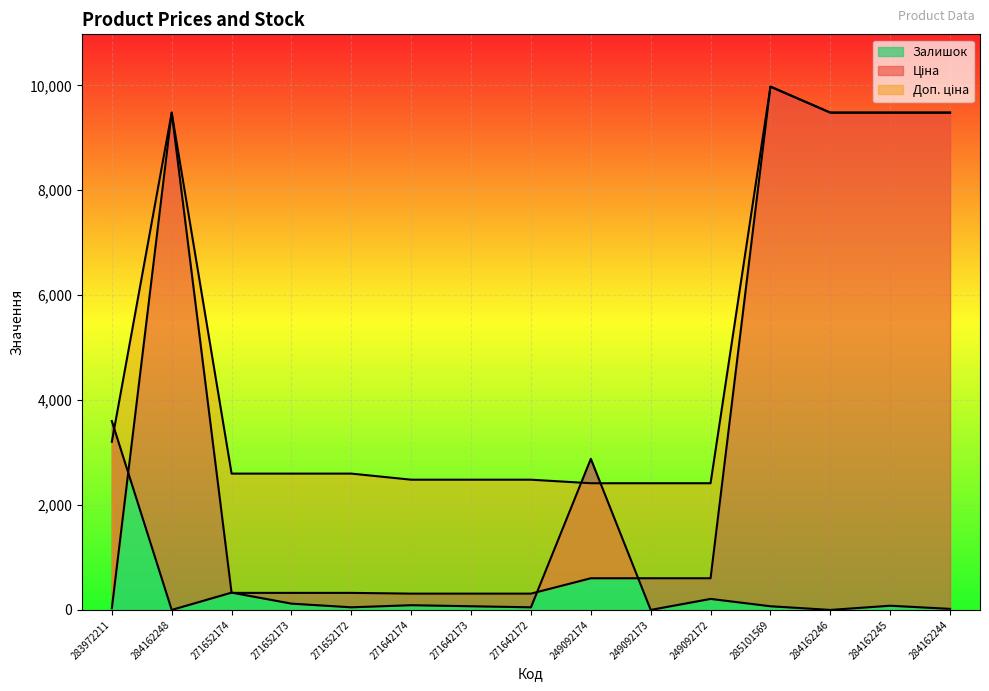

The value of Залишок at 249092174 is 2880. True or false?

True